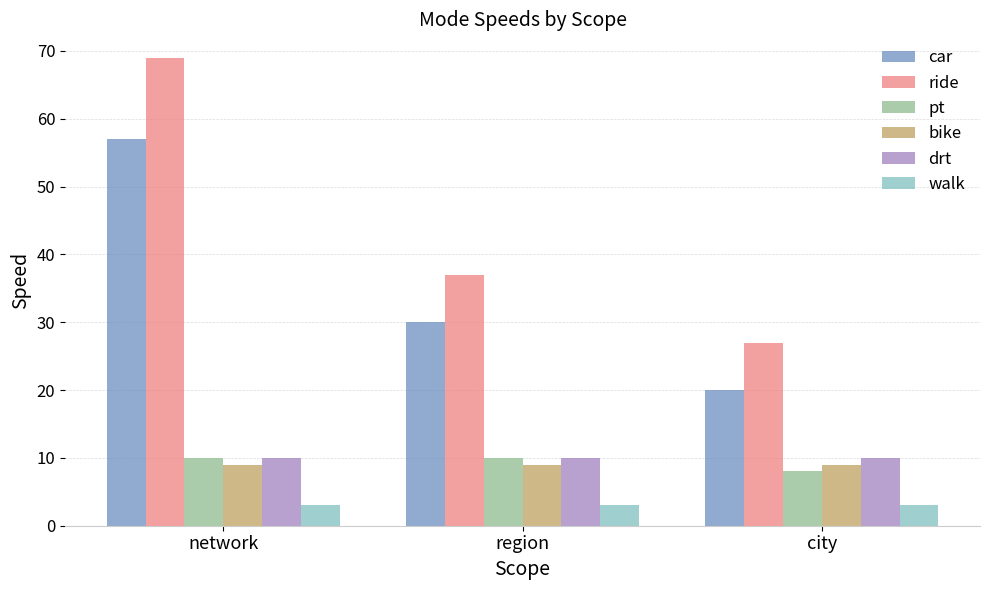

How many groups of bars are there?

3